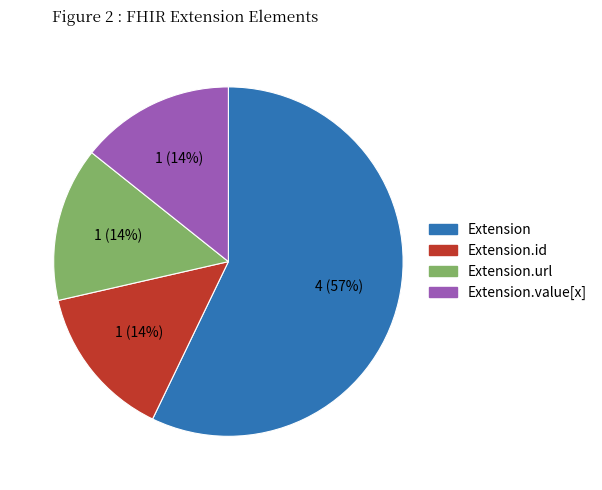

How many slices are in this pie chart?

4